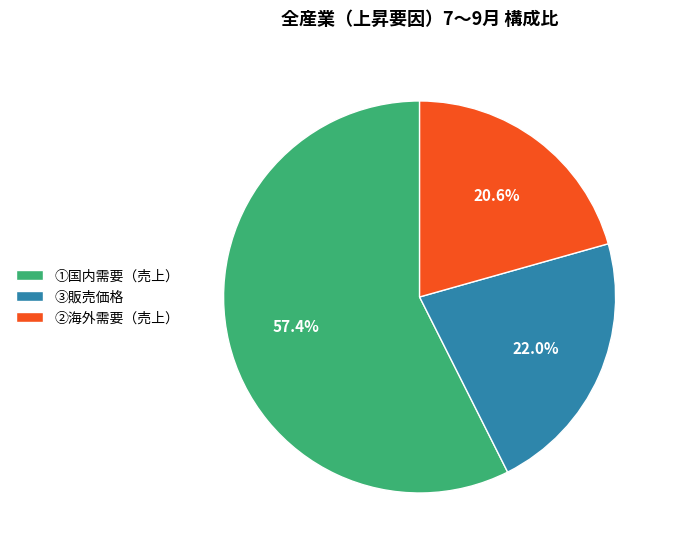

Is the sum of ③販売価格 and ①国内需要（売上） greater than half?

Yes